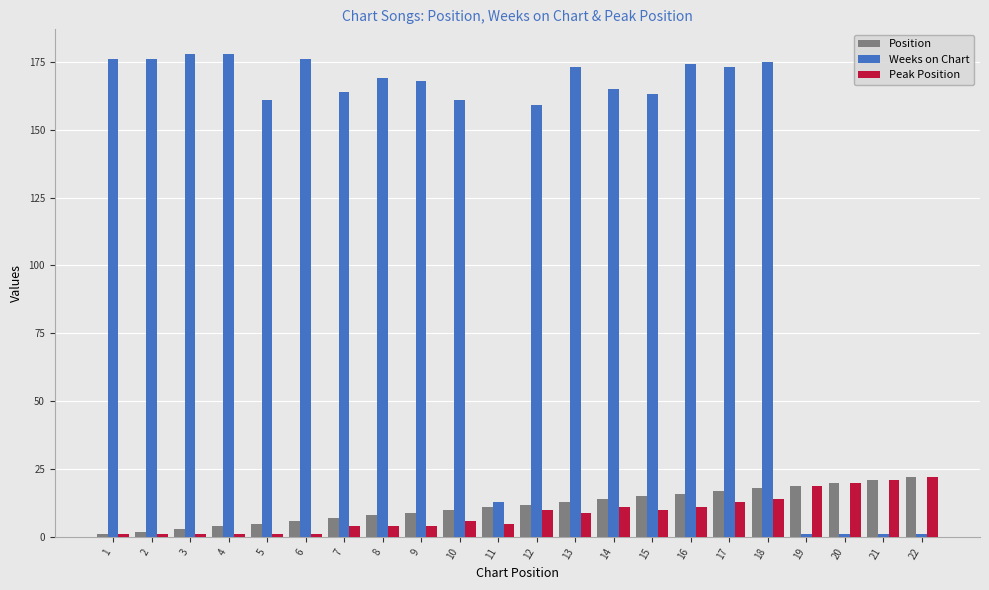

Which series has the largest total across all categories?

Weeks on Chart